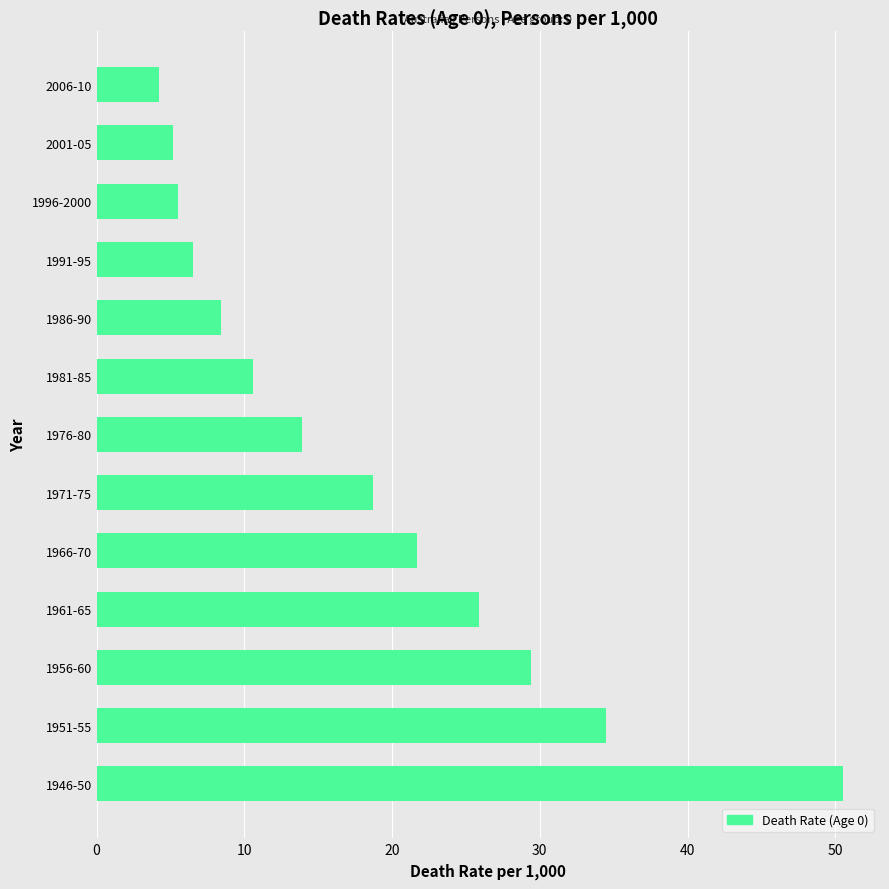

Reading top to bottom, list all the values displayed in this chart.

4.2	5.2	5.5	6.5	8.4	10.6	13.9	18.7	21.7	25.9	29.4	34.5	50.5